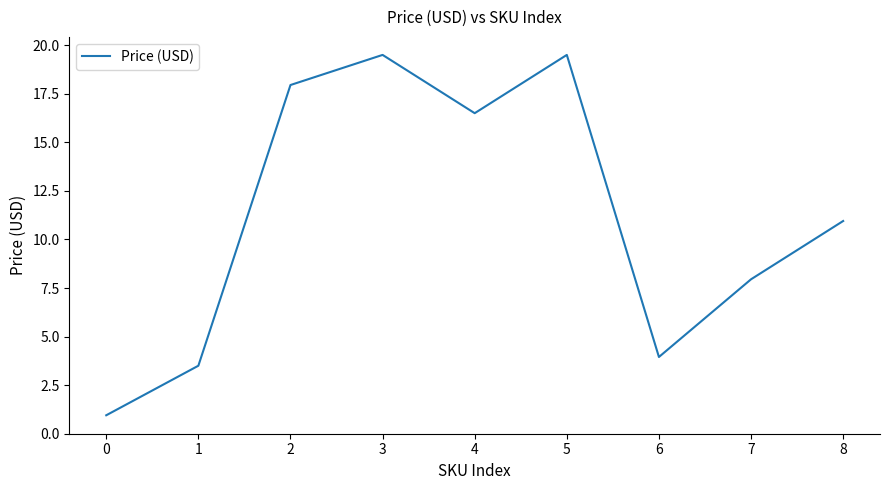

The value at 1 is 3.5. True or false?

True